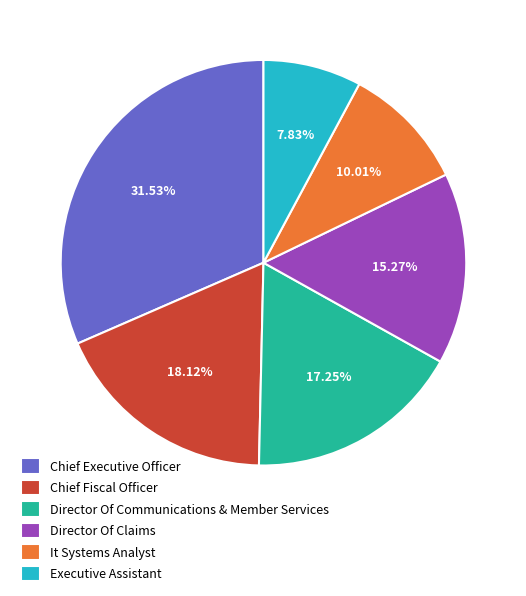

To the nearest percent, what percentage of the pie is Executive Assistant?

8%